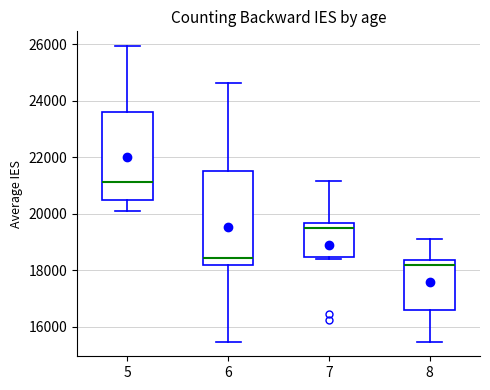

Reading left to right, transcribe this box plot: for each box, give where its median line is, the range the box spans, and where its two whiskers end, as read against the y-axis. The values are not printed on the chart, so give them approximately, as read against the axis.

5: median 21200, box 20400 to 23600, whiskers 20000 to 26000
6: median 18400, box 18200 to 21600, whiskers 15400 to 24600
7: median 19400, box 18400 to 19600, whiskers 18400 (just below the box's lower edge) to 21200
8: median 18200, box 16600 to 18400, whiskers 15400 to 19200